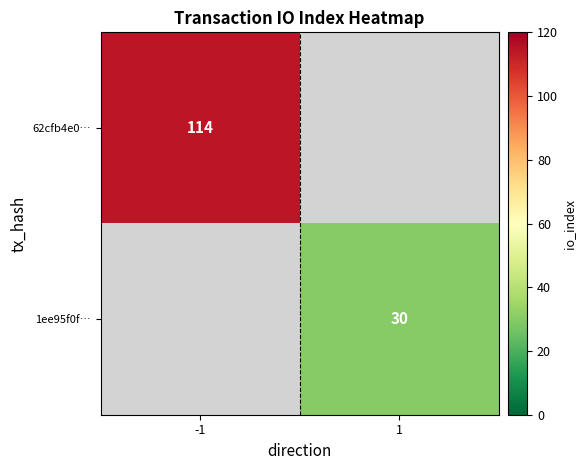

The value of 62cfb4e0… at -1 is 187. True or false?

False